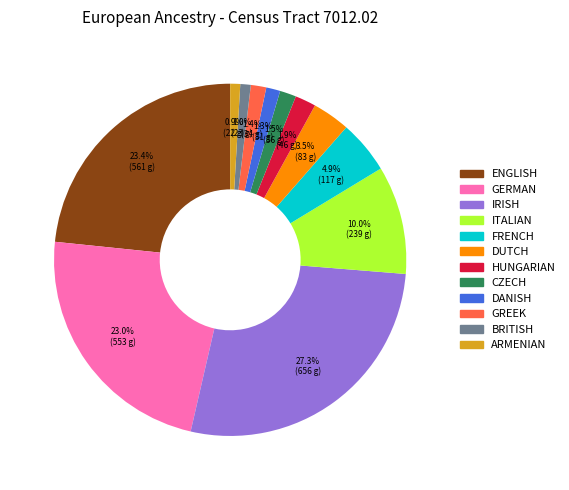

Is there a majority slice in this chart?

No